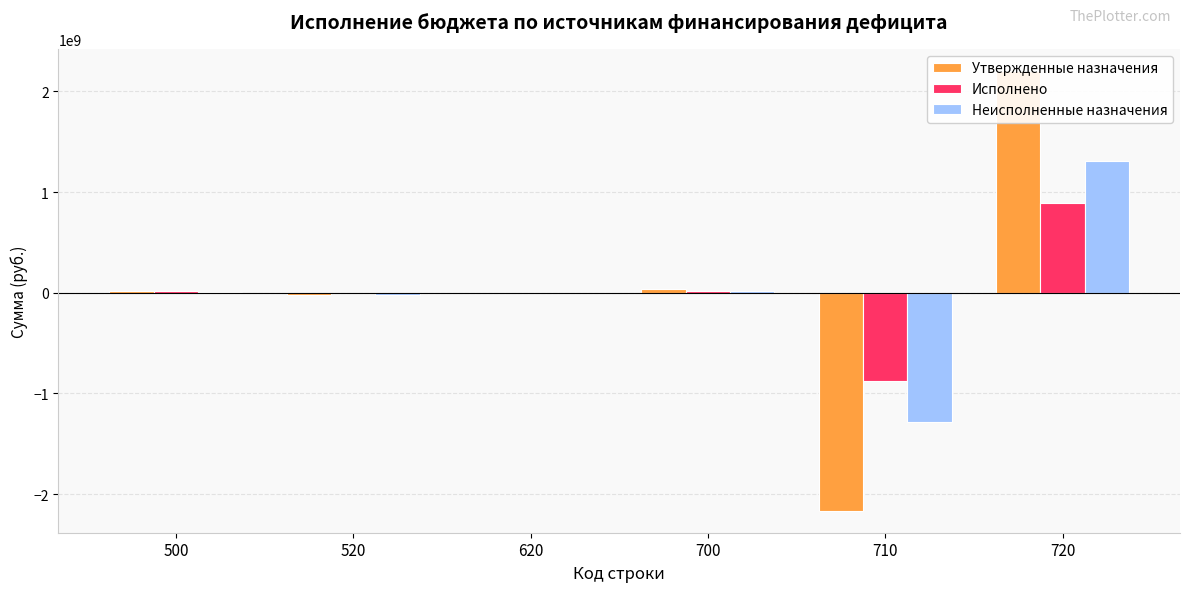

How many data points in Неисполненные назначения are less than 4477494?

3